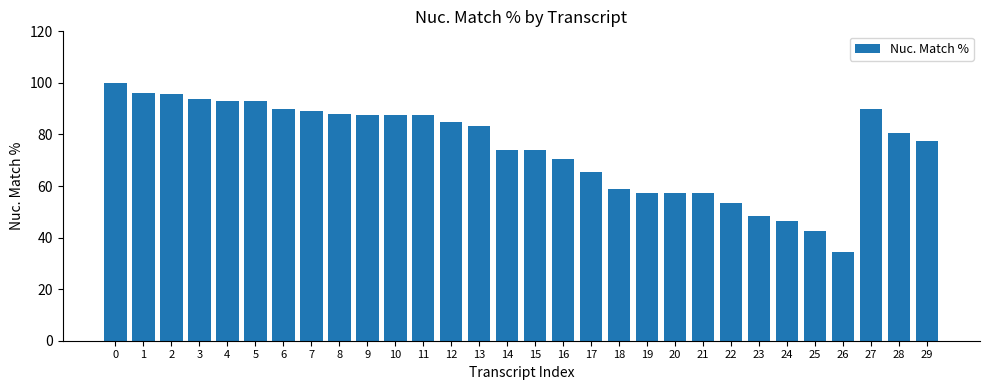

How many series are shown in this chart?

1